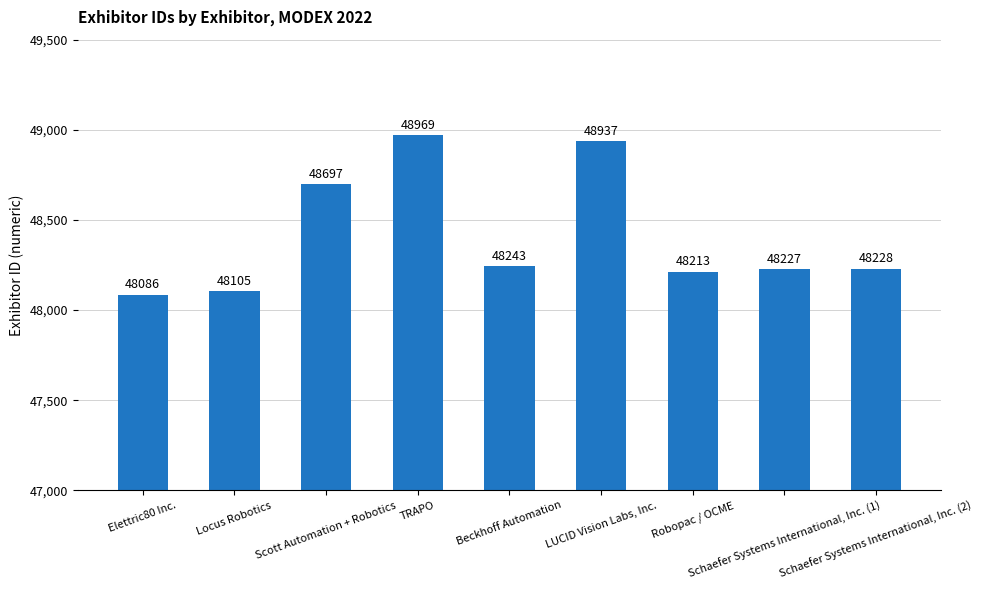

True or false: the data shows 48105 at Locus Robotics.

True